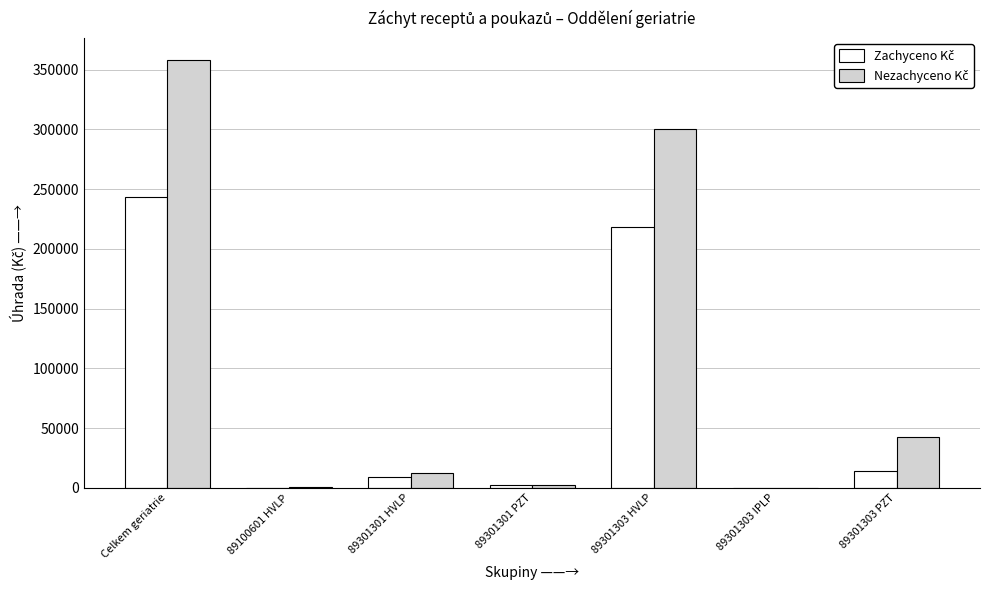

Count the number of categories in the chart.

7